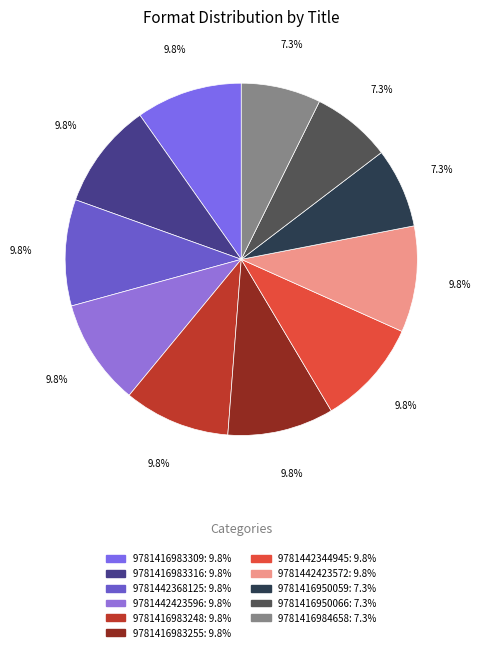

Is there a majority slice in this chart?

No